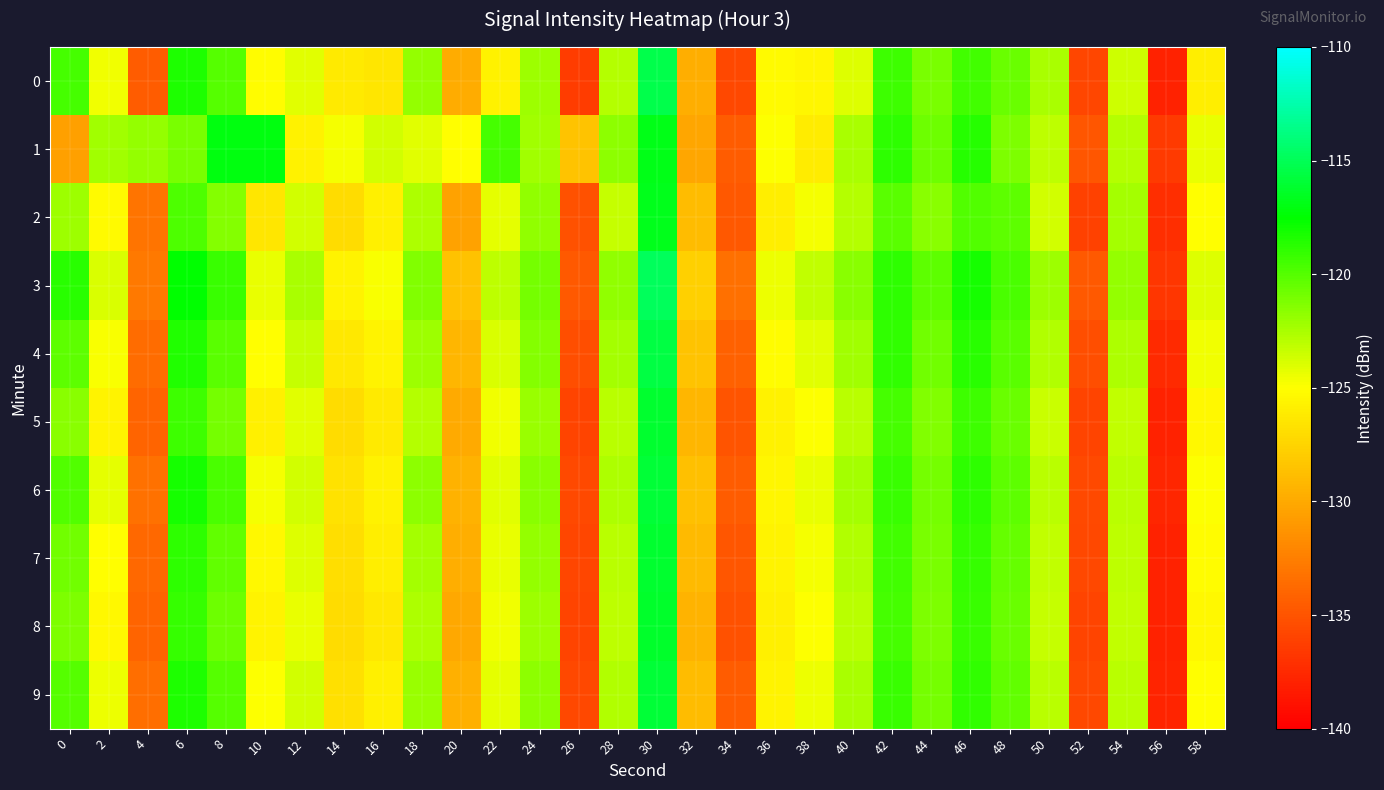

How many distinct data groups are displayed?

10